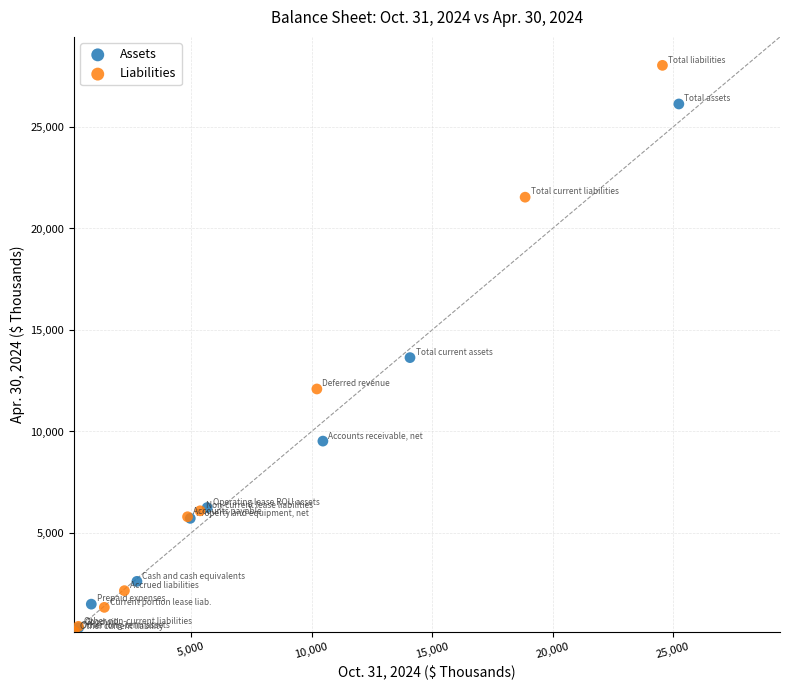

Which series has the widest spread of Y values?

Liabilities